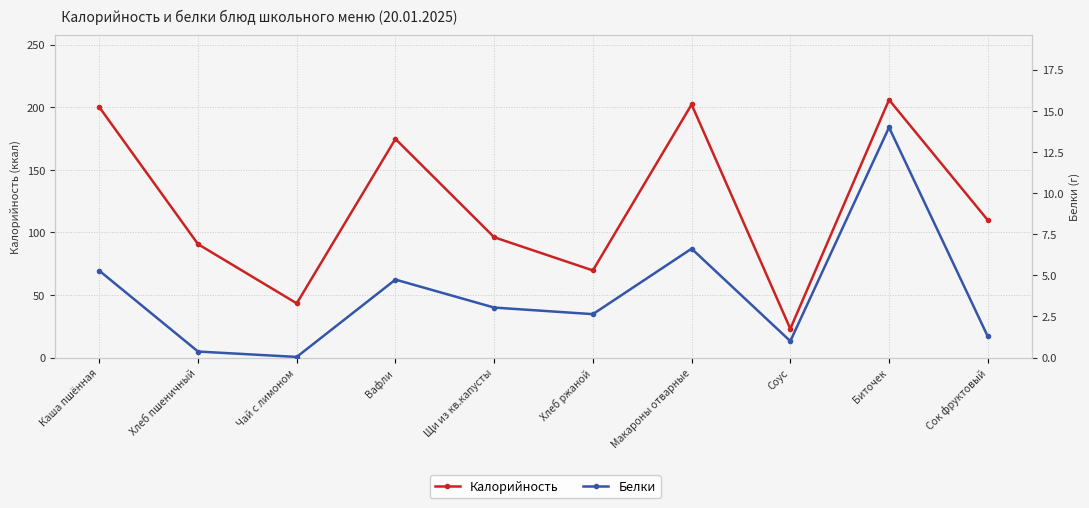

At which label does Белки first exceed 3?

Каша пшённая